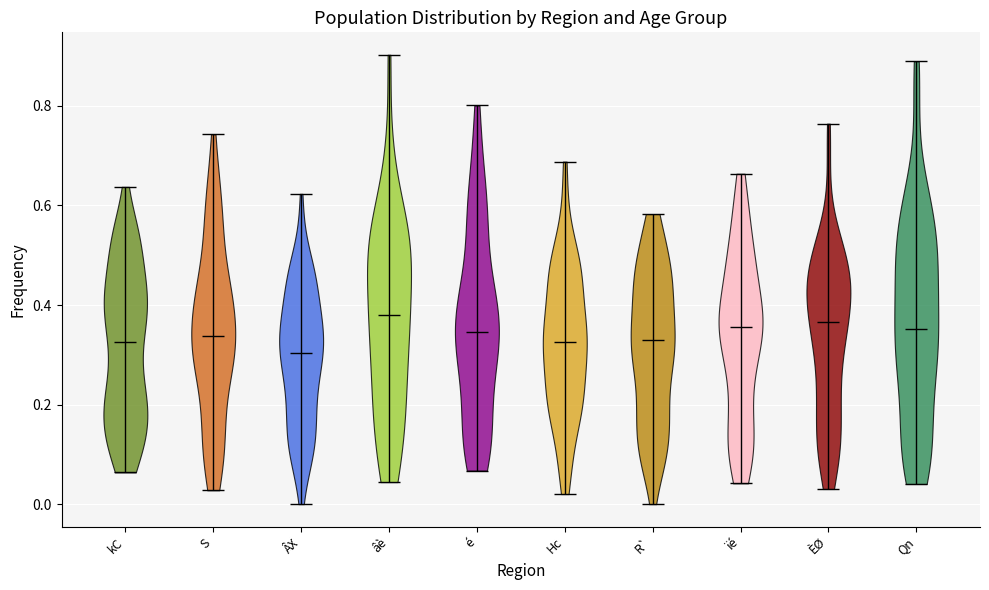

Reading left to right, read every violin against the y-axis: where its median line is, and the lowest and highest points it reaches. The values are not printed on the chart, so give them approximately, as read against the axis.

kC: median line 0.32, lowest point 0.06, highest point 0.68
S: median line 0.34, lowest point 0.06, highest point 0.78
ÂX: median line 0.32, lowest point 0.08, highest point 0.58
âè: median line 0.36, lowest point 0.04, highest point 0.74
é: median line 0.32, lowest point 0.02, highest point 0.88
Hc: median line 0.30, lowest point 0.04, highest point 0.56
R`: median line 0.34, lowest point 0.06, highest point 0.66
ïé: median line 0.32, lowest point 0.00, highest point 0.78
ÈØ: median line 0.36, lowest point 0.04, highest point 0.74
Qn: median line 0.38, lowest point 0.04, highest point 0.78